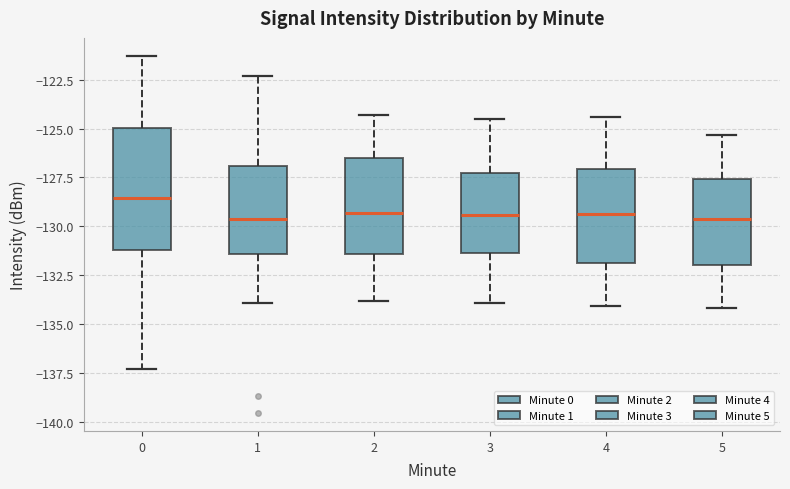

Which box has the highest median line?

0